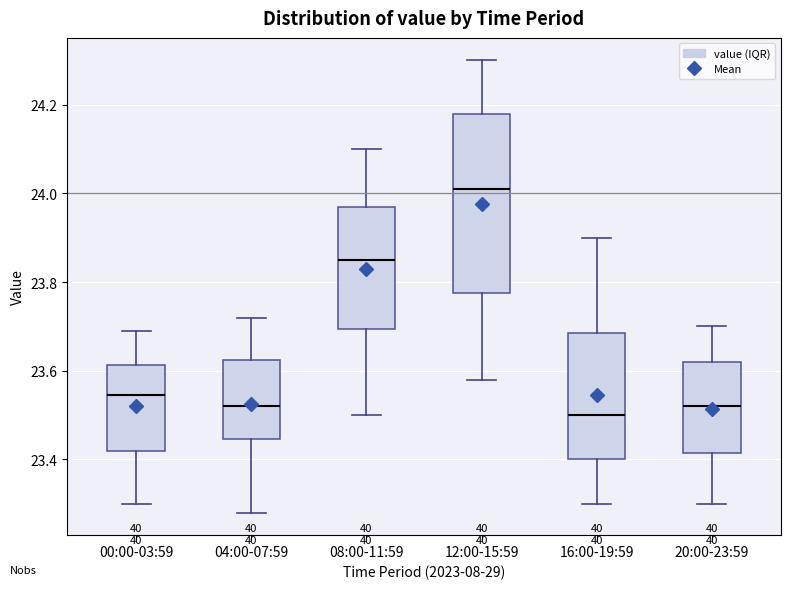

Where does the upper whisker of the box for 04:00-07:59 end on the y-axis? The values are not printed on the chart, so give them approximately, as read against the axis.

23.72